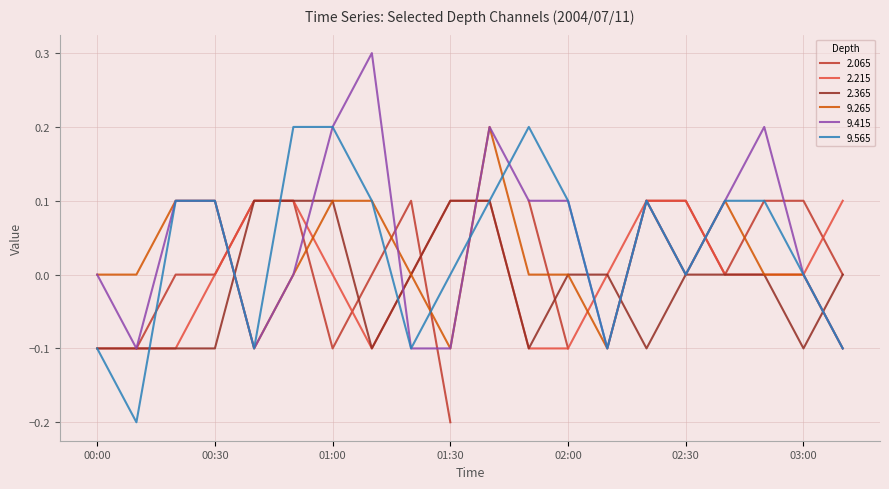

Is it true that 9.565 equals -0.2 at 01:30?

False